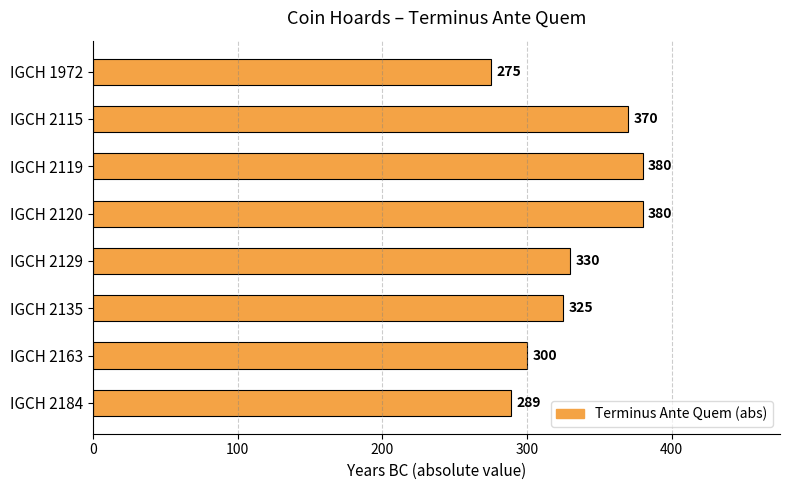

Are the bars horizontal?

Yes